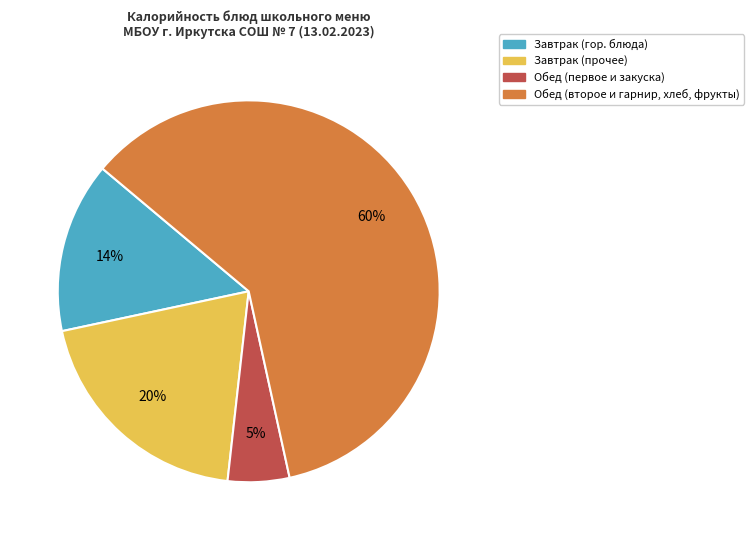

Rank the categories by value from highest to lowest.

Обед (второе и гарнир, хлеб, фрукты), Завтрак (прочее), Завтрак (гор. блюда), Обед (первое и закуска)